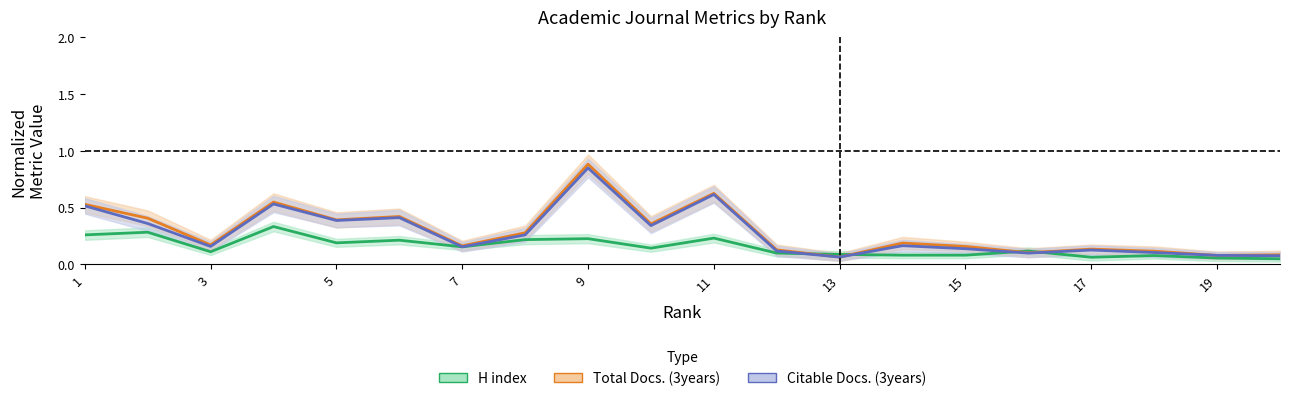

What is the difference between the maximum and minimum values in the Total Docs. (3years) series?

0.8